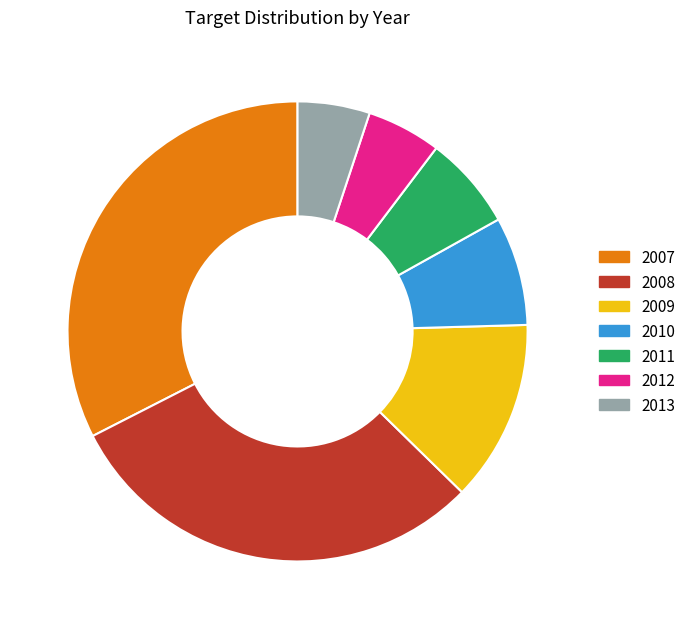

How many slices are in this pie chart?

7